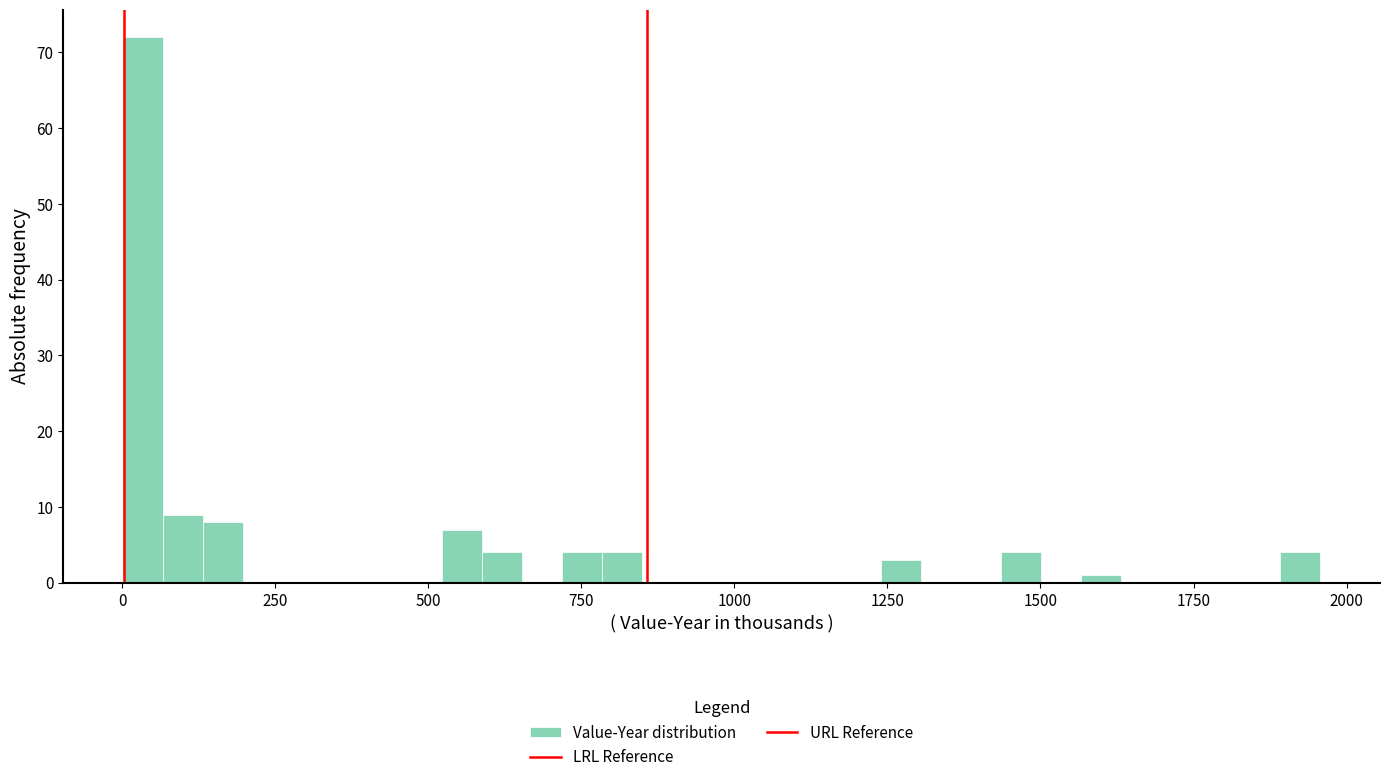

Read against the x-axis, roughly where is the centre of the tallest bar?

50